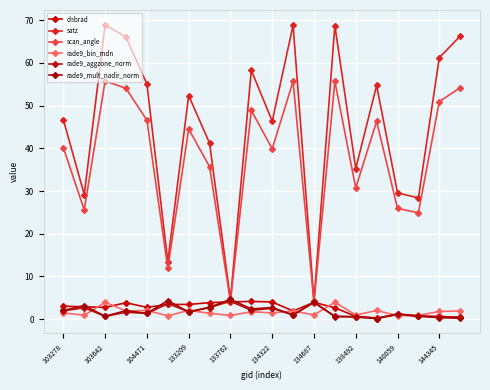

True or false: dnbrad and satz cross at least once.

False